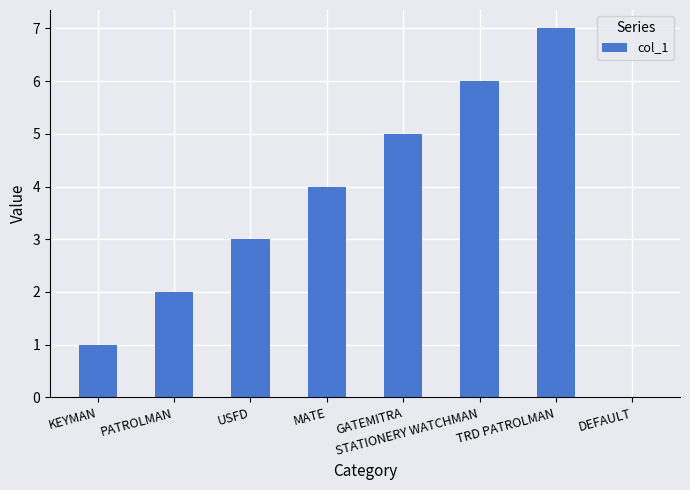

Which has a higher value, STATIONERY WATCHMAN or MATE?

STATIONERY WATCHMAN